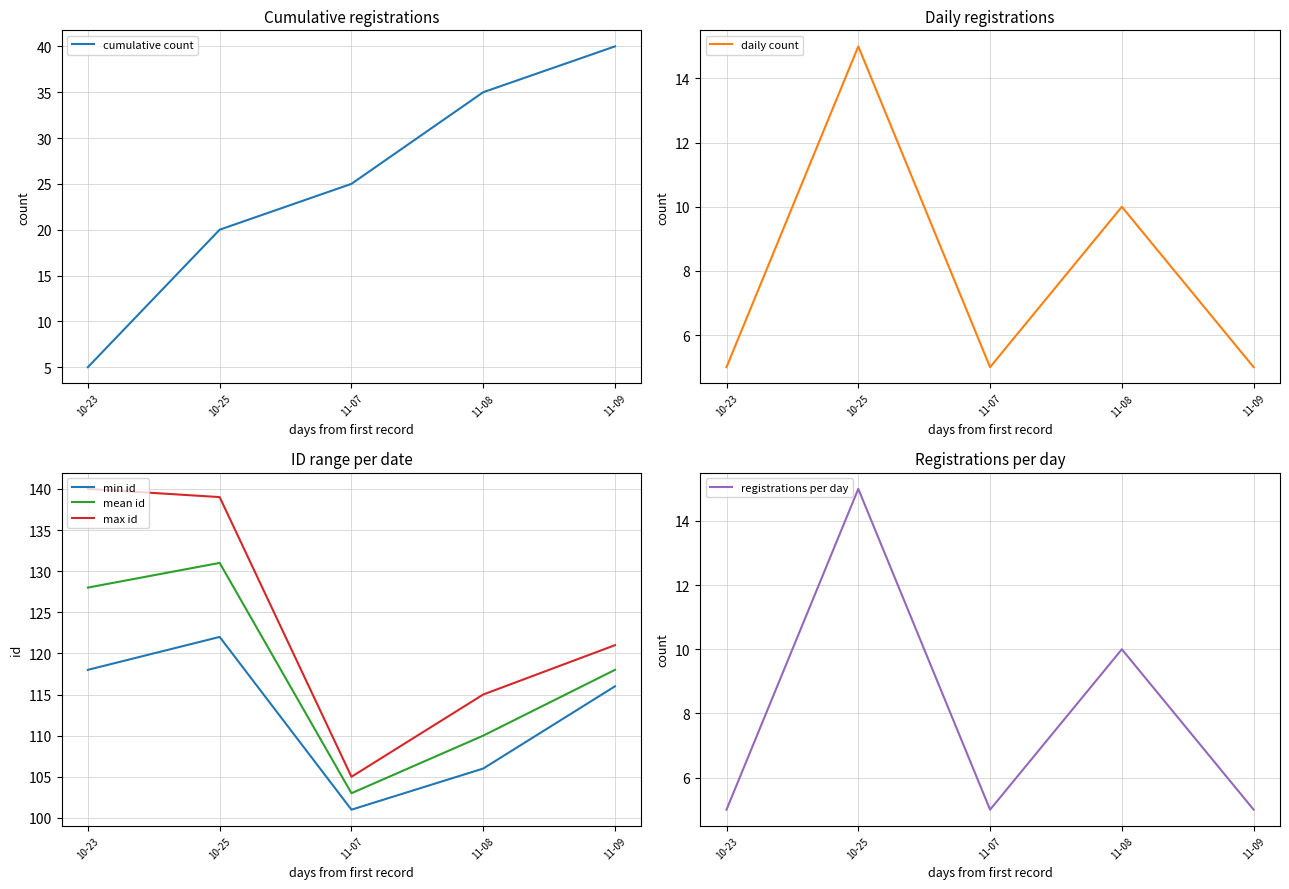

How many series are shown in this chart?

6